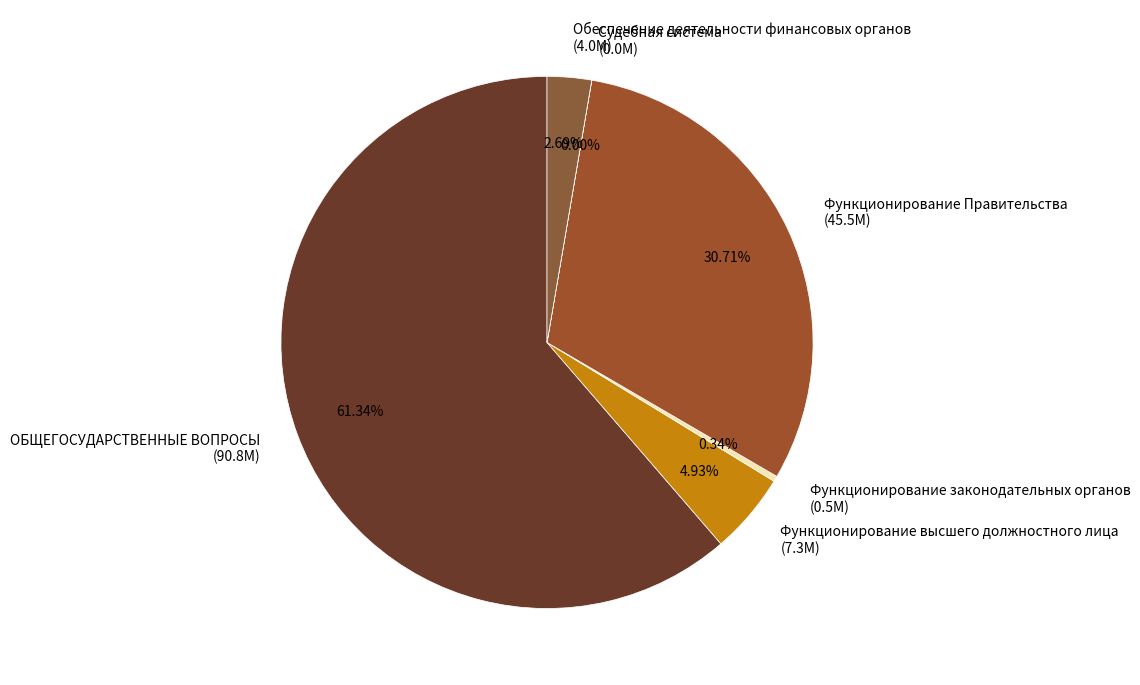

The Функционирование Правительства slice represents 18% of the pie. True or false?

False